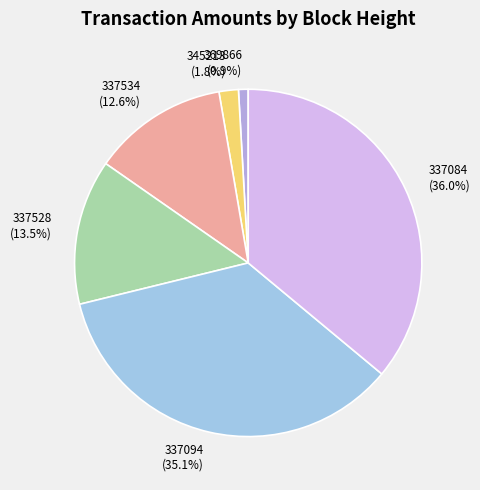

Approximately how many times larger is the value at 337094 compared to 345213?

19.5